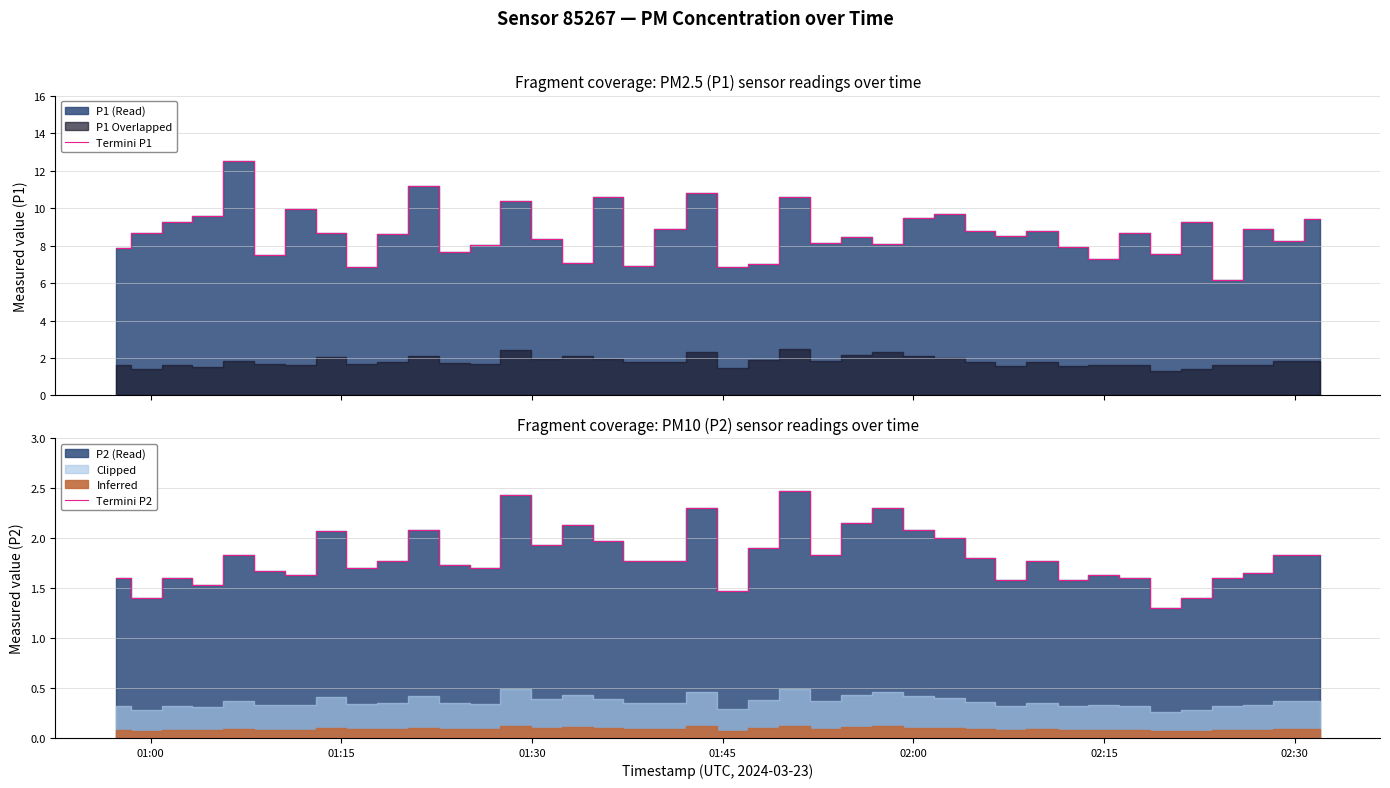

What is the minimum value for Termini P1?

6.2